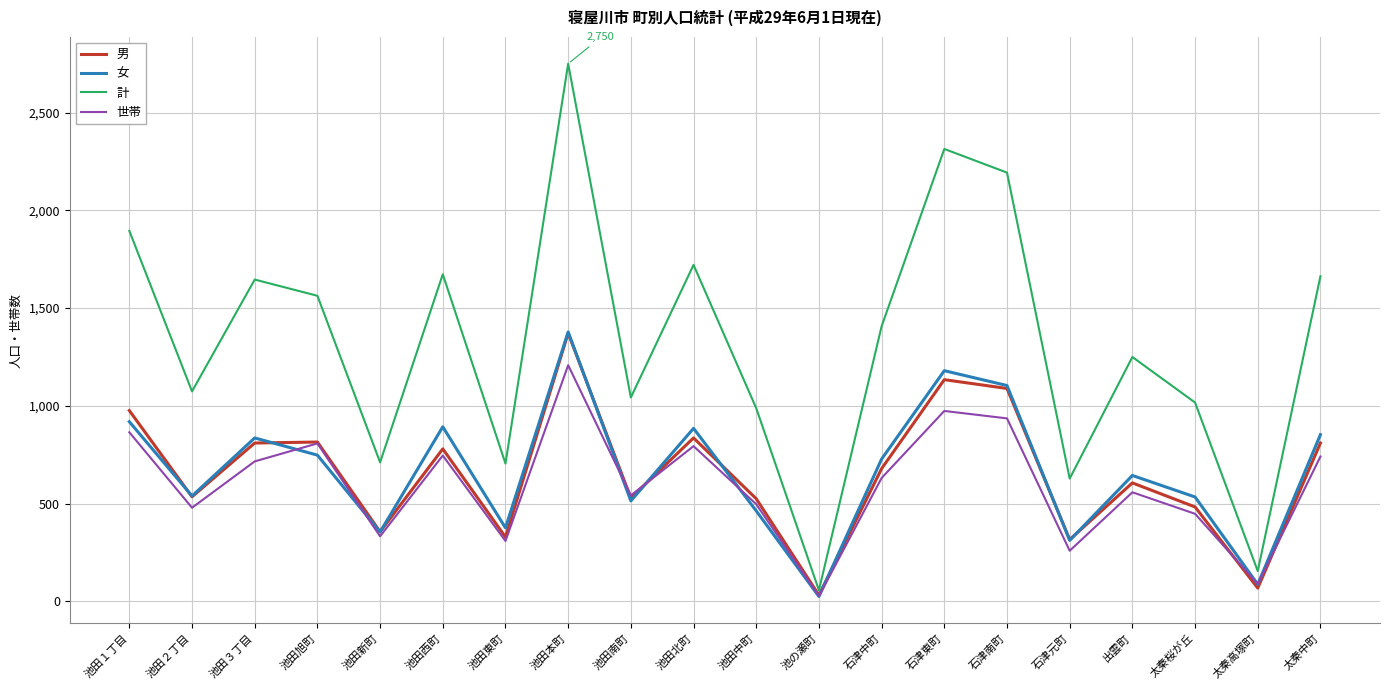

Between 池田２丁目 and 池田北町, which series saw the biggest shift?

計